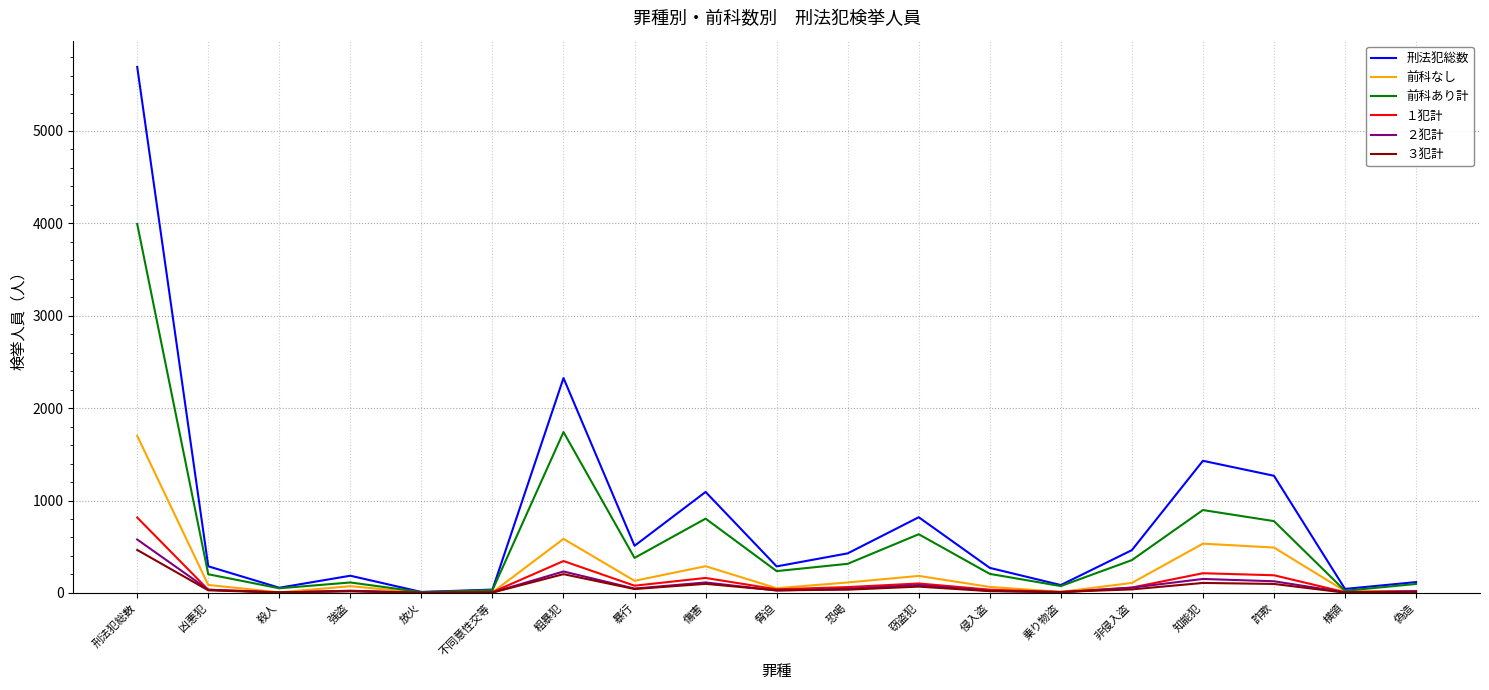

Between 凶悪犯 and 放火, which series saw the biggest shift?

刑法犯総数